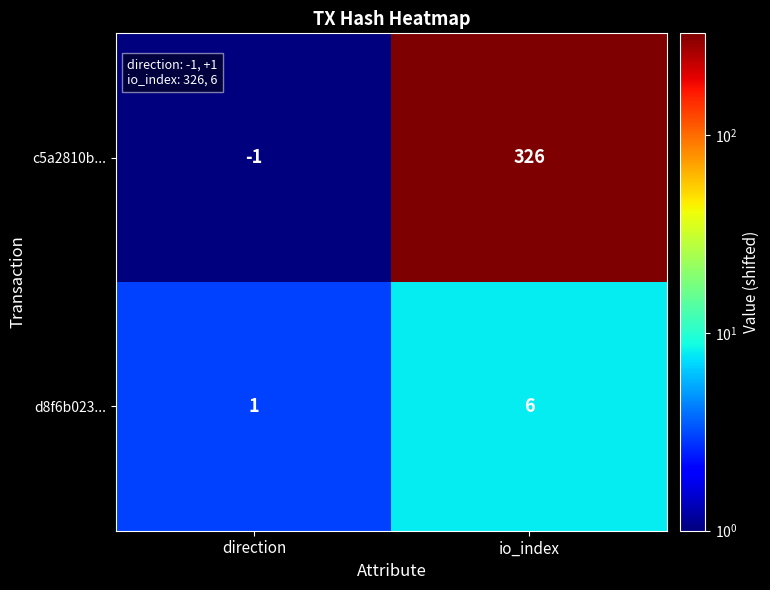

Which label corresponds to the largest value in the chart?

io_index